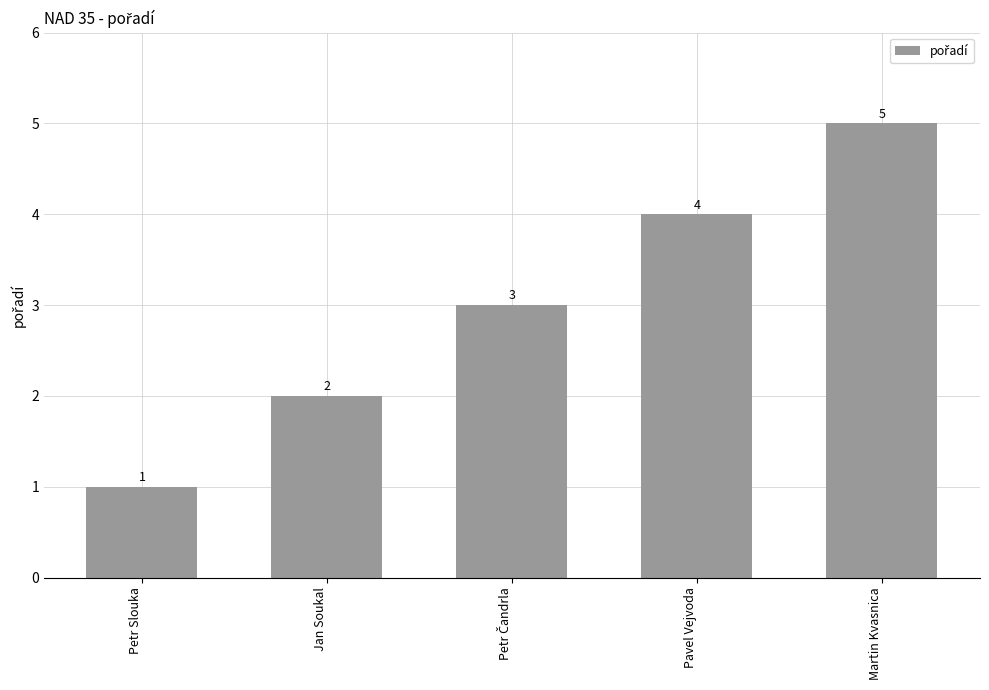

What is the difference between the maximum and minimum values?

4